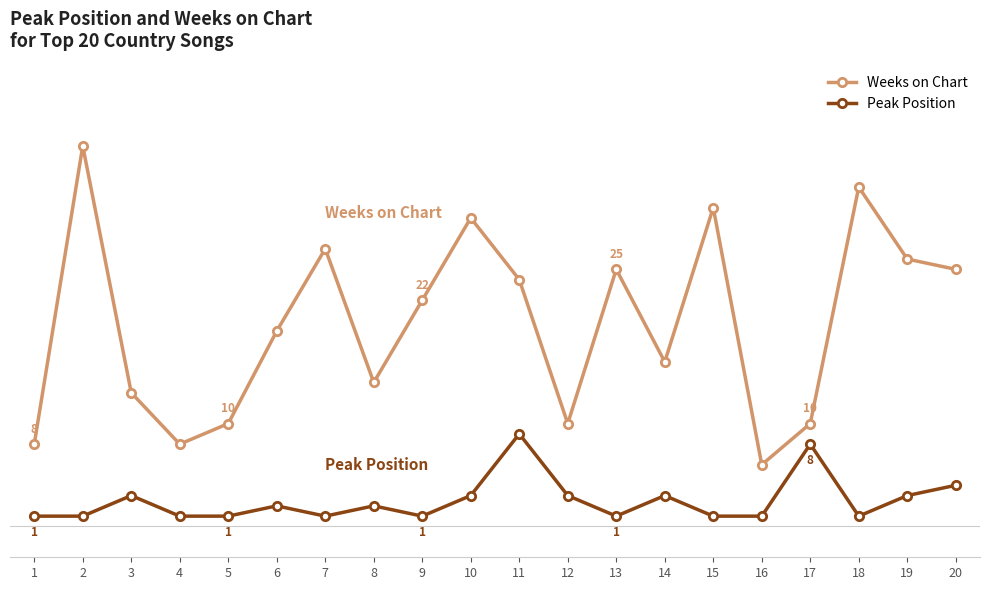

Is the value of Weeks on Chart at 18 greater than the value of Peak Position at 18?

Yes